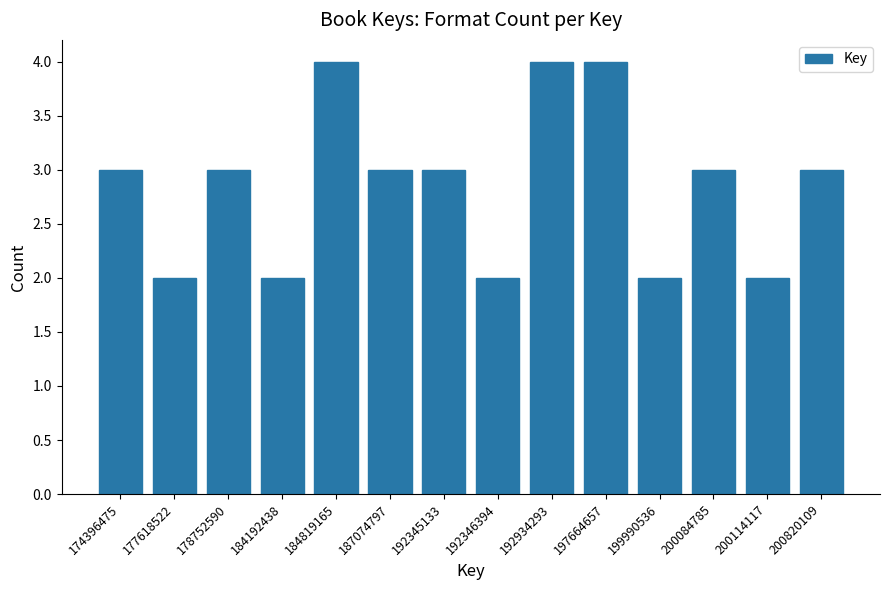

Reading right to left, extract all data points from this chart.

3	2	3	2	4	4	2	3	3	4	2	3	2	3